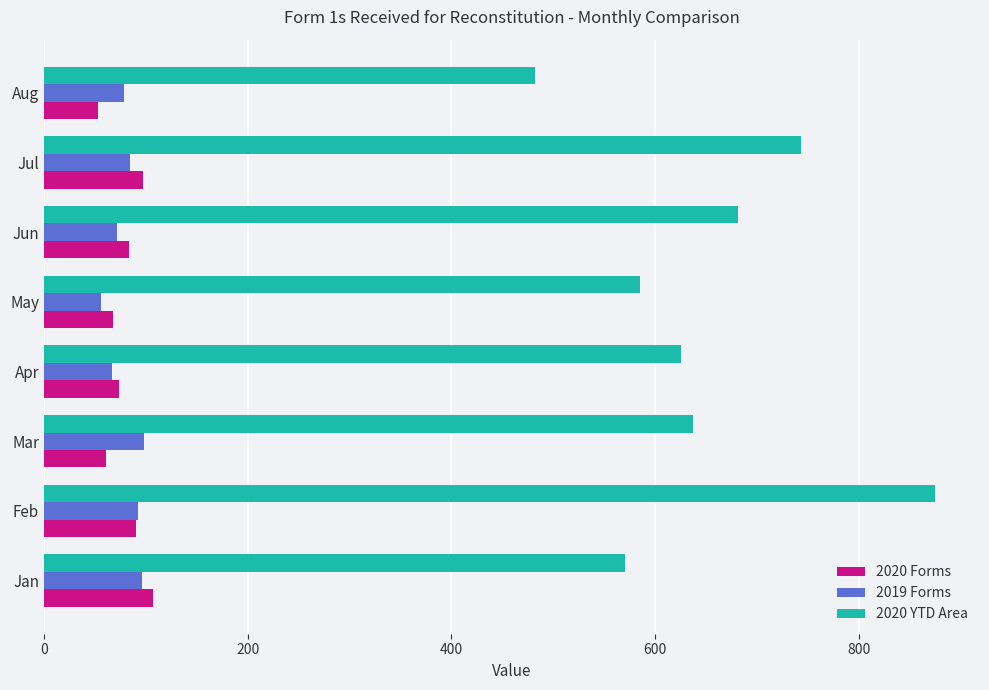

At which category is the sum across all series the highest?

Feb